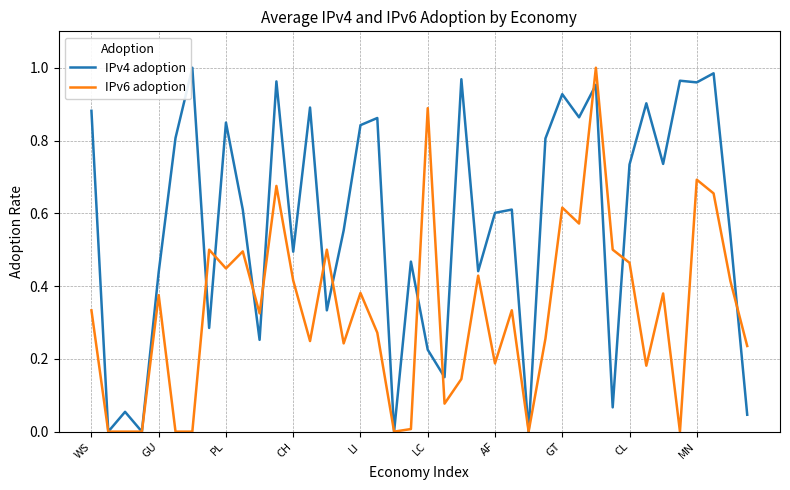

Which series has the largest total across all categories?

IPv4 adoption